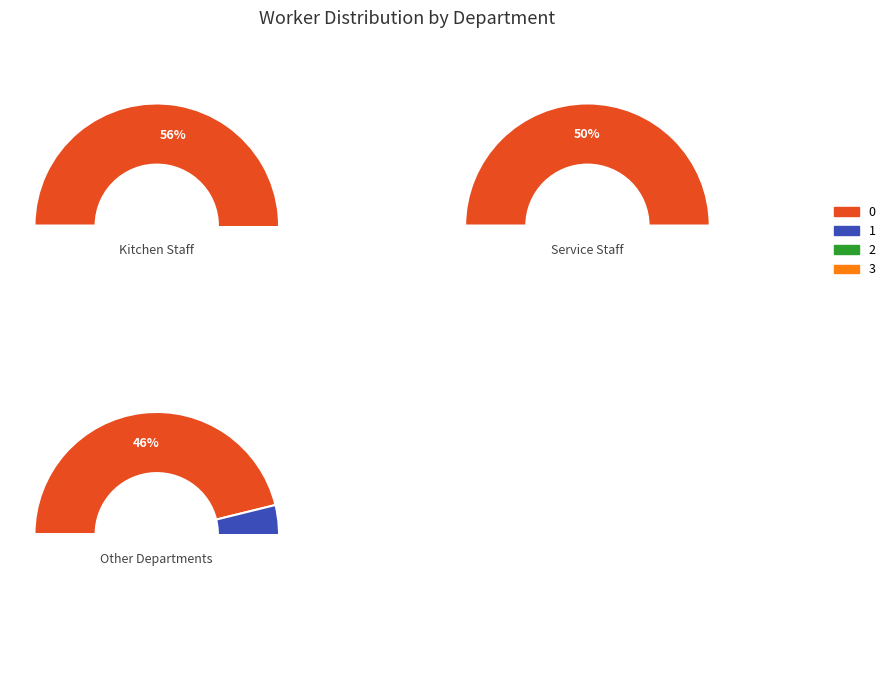

To the nearest percent, what is the difference between the 2 and 0 slice percentages?

24%